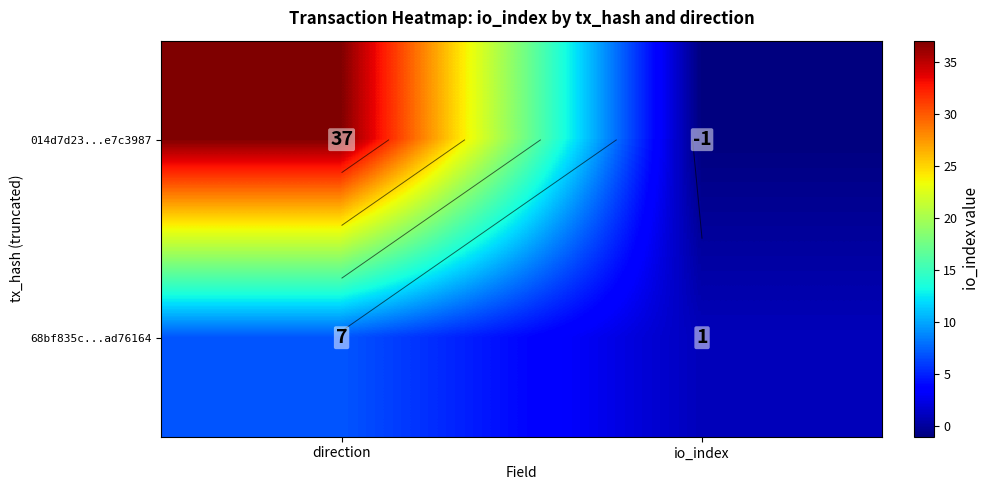

The value of 68bf835c...ad76164 at io_index is 0. True or false?

False